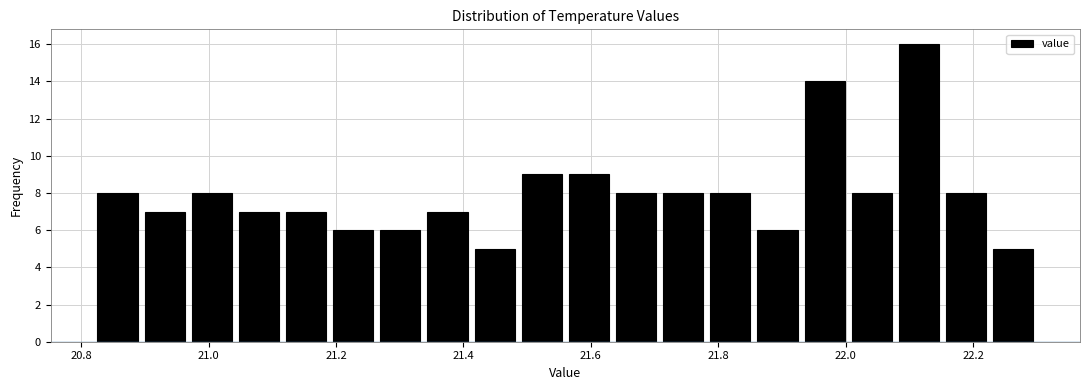

Read against the x-axis, roughly where is the centre of the tallest bar?

22.12